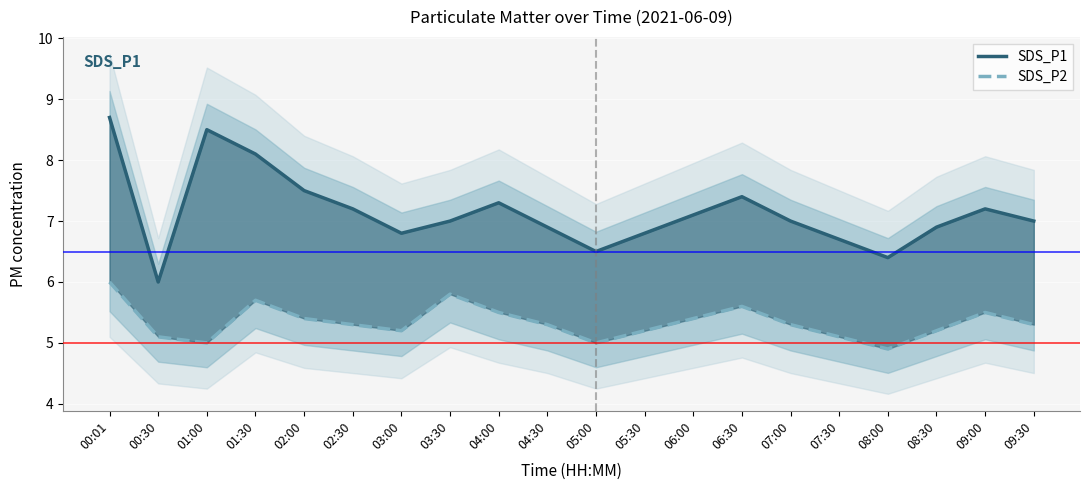

What is the difference between the SDS_P1 values at 01:30 and 00:30?

2.1